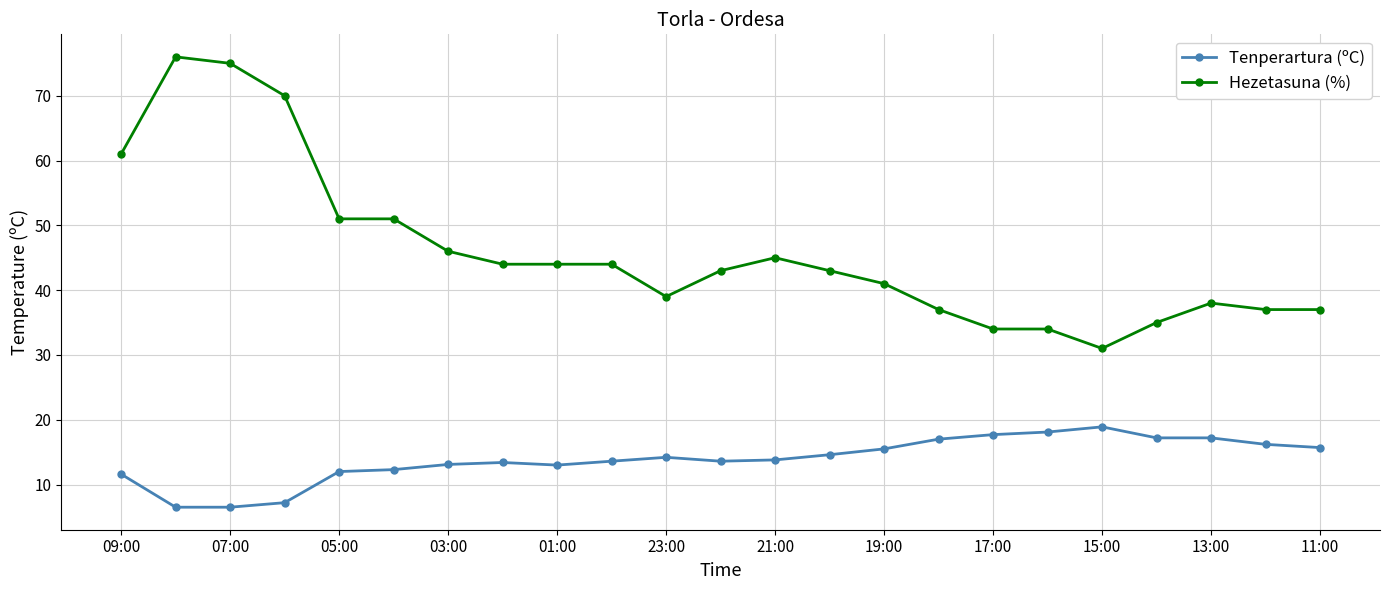

Which series has the largest range (max minus min)?

Hezetasuna (%)